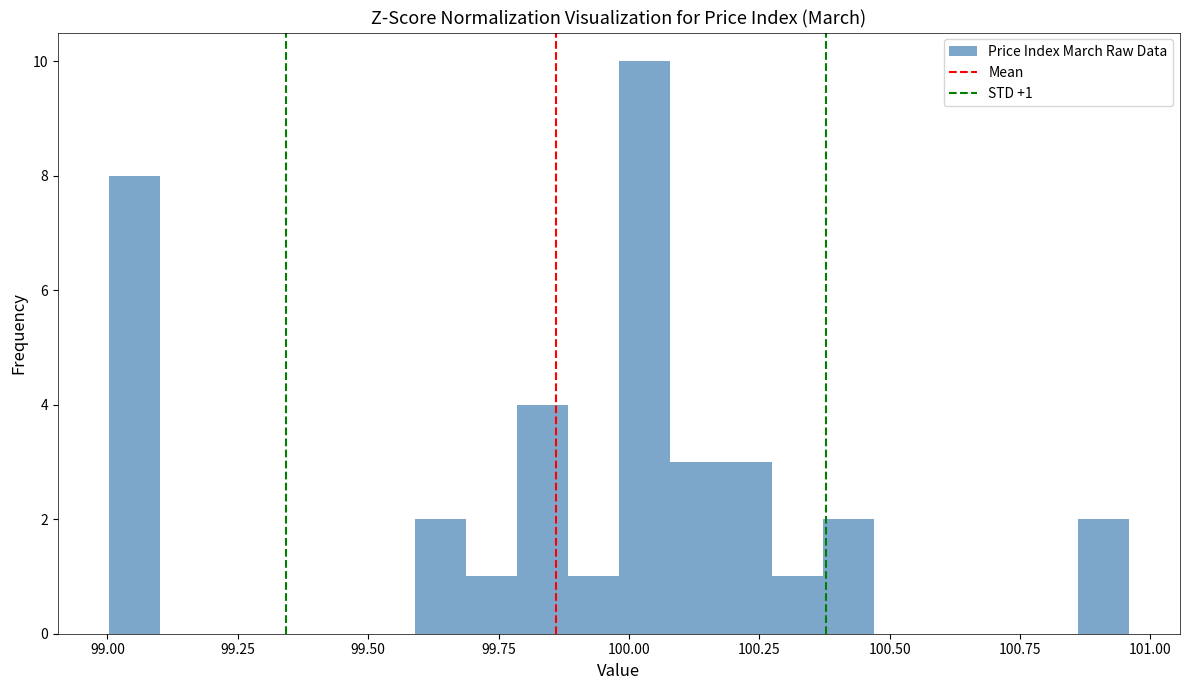

Read against the x-axis, roughly where is the centre of the tallest bar?

100.05